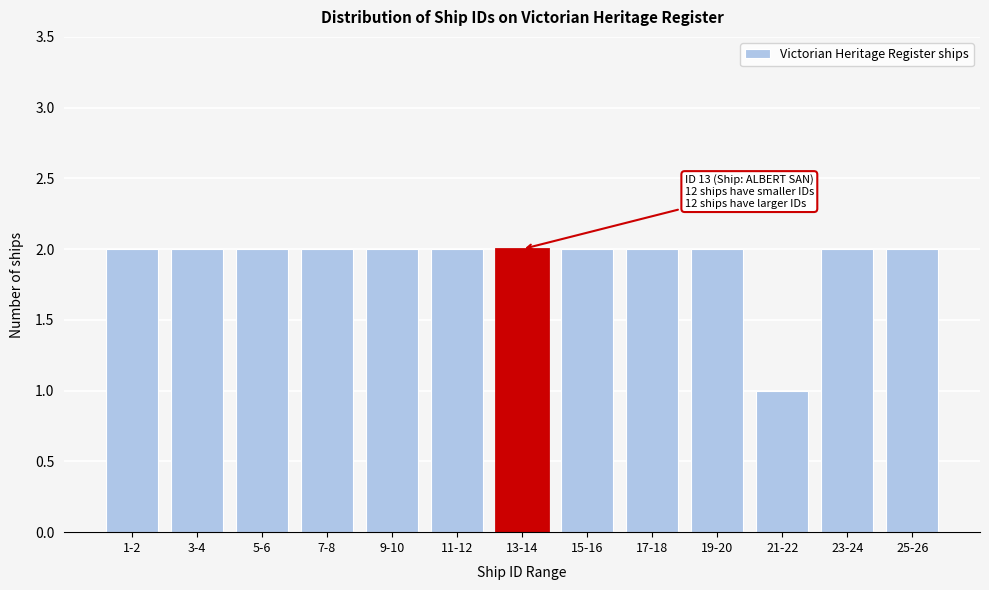

Reading left to right, extract all data points from this chart.

2	2	2	2	2	2	2	2	2	2	1	2	2